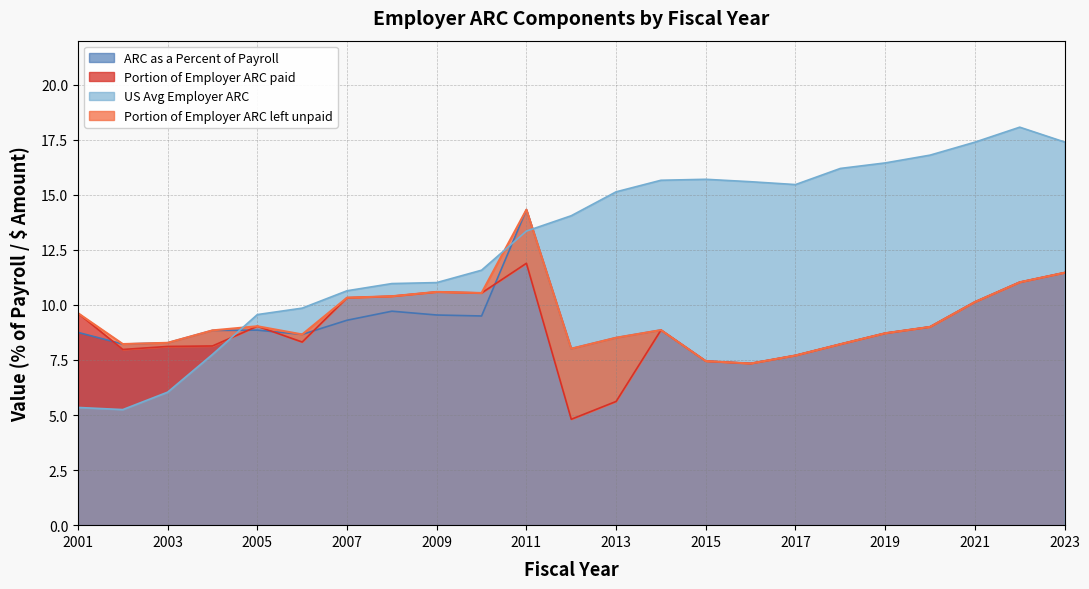

Does the chart display data point markers on the line(s)?

No